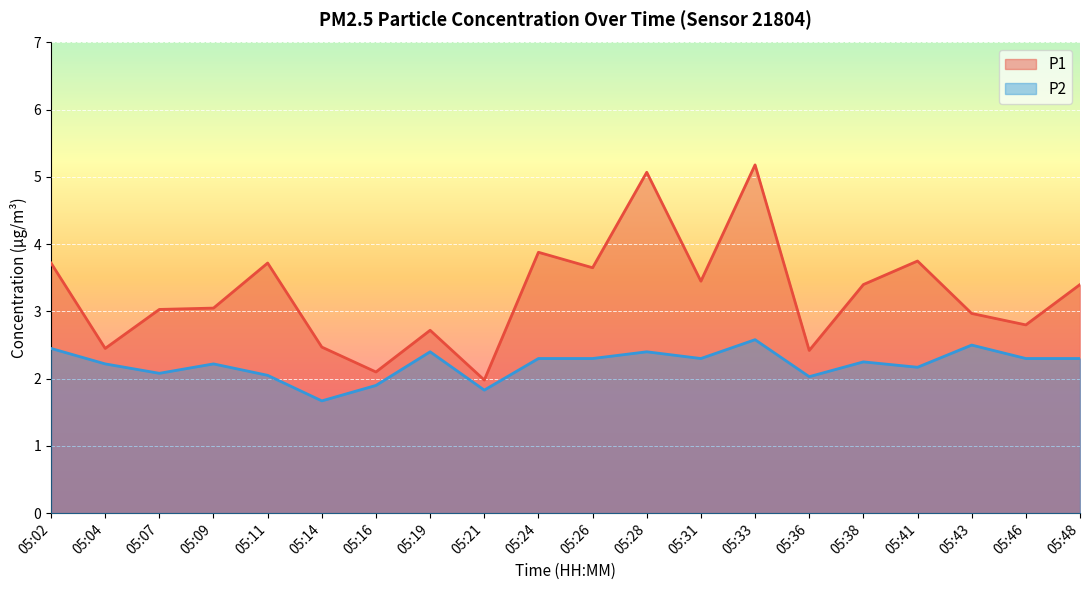

Rank the series by their maximum value, from lowest to highest.

P2, P1